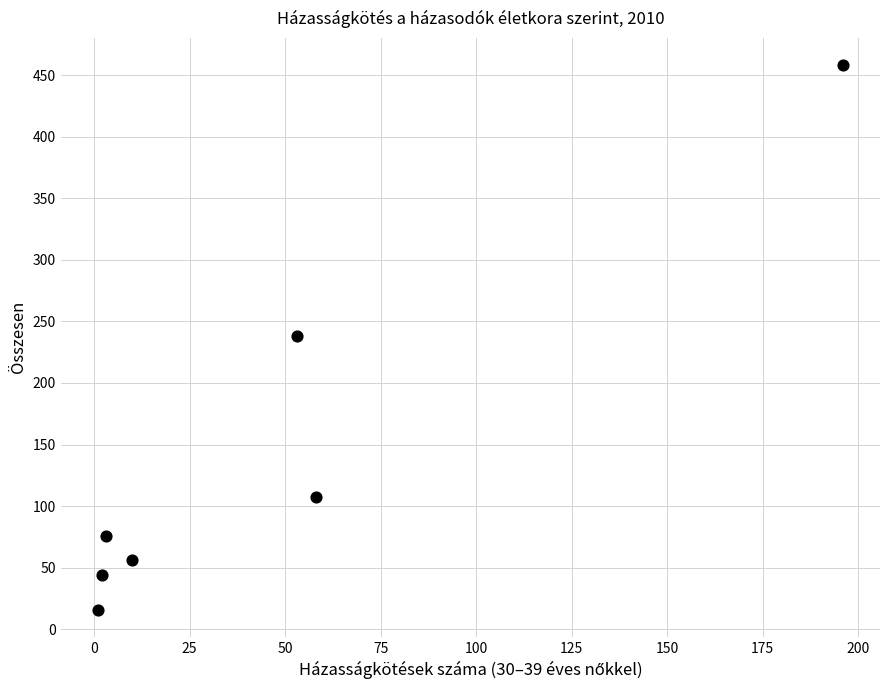

What is the range of Y values (max minus min)?

442